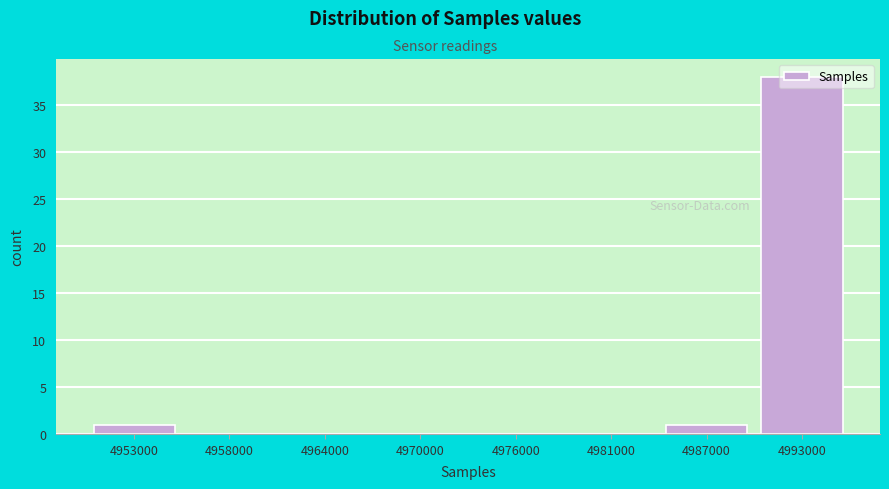

The chart shows a value of 38 at 4993000. True or false?

True